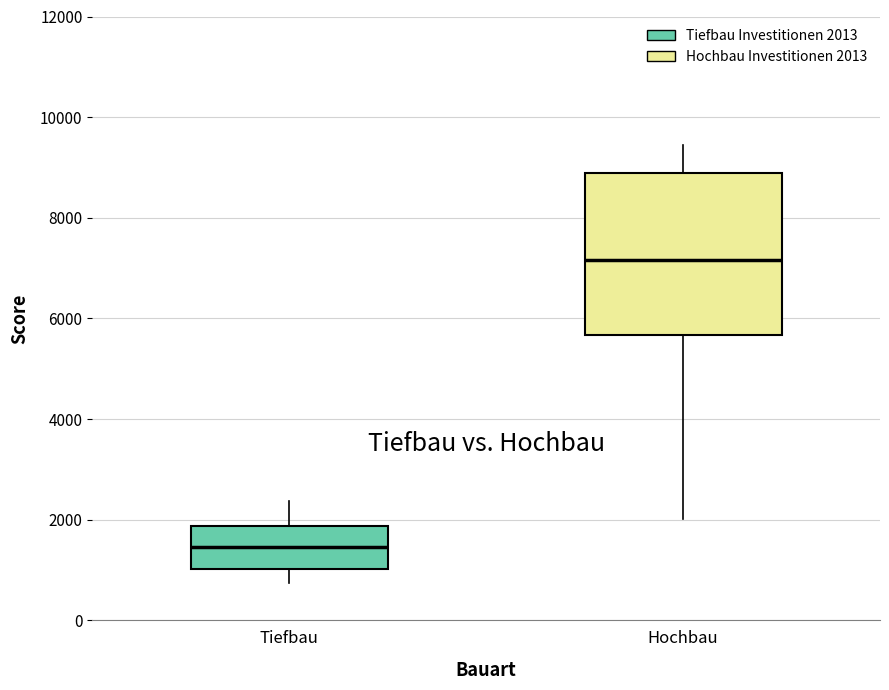

Reading left to right, transcribe this box plot: for each box, give where its median line is, the range the box spans, and where its two whiskers end, as read against the y-axis. The values are not printed on the chart, so give them approximately, as read against the axis.

Tiefbau: median 1400, box 1000 to 1800, whiskers 800 to 2400
Hochbau: median 7200, box 5600 to 8800, whiskers 2000 to 9400